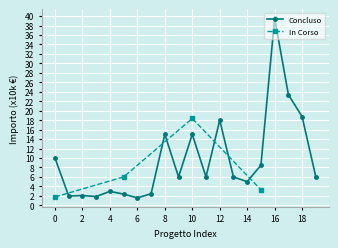

The value of In Corso at 10 is 18.4. True or false?

True